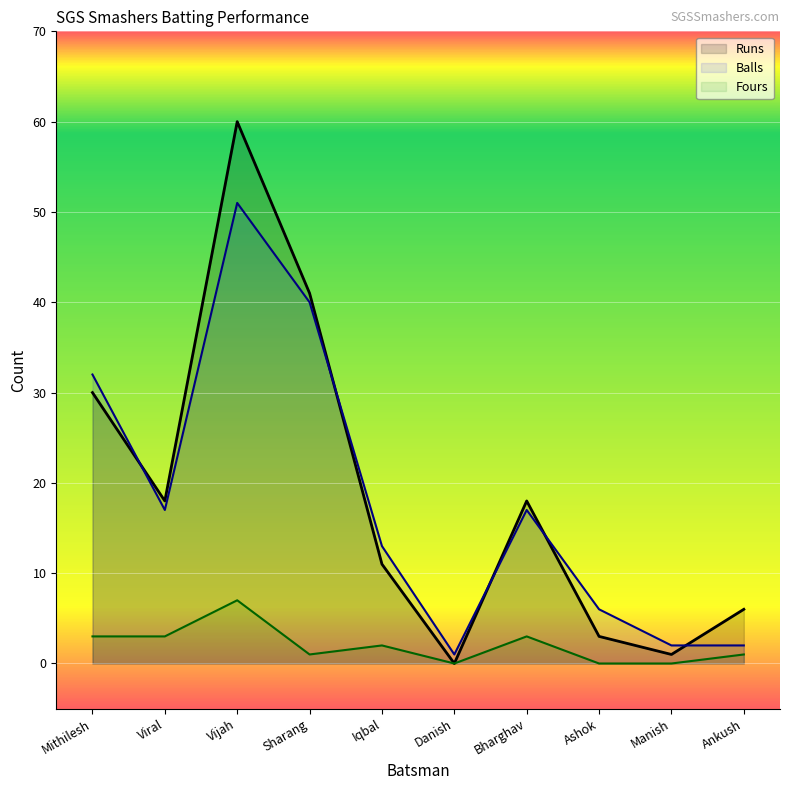

How many distinct data groups are displayed?

3